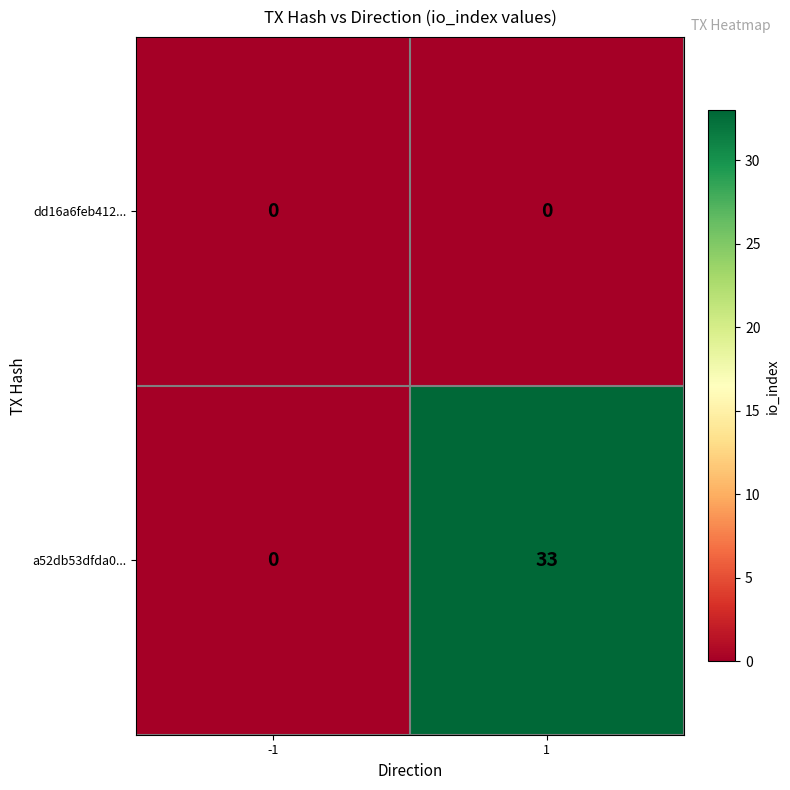

List the series in order of their peak value, lowest first.

dd16a6feb412..., a52db53dfda0...